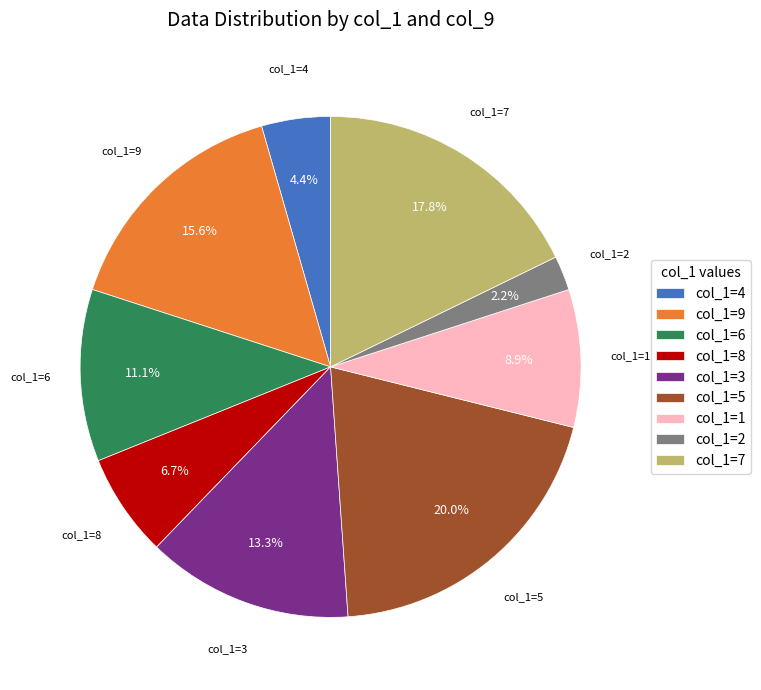

Is there any slice that represents more than half of the pie?

No